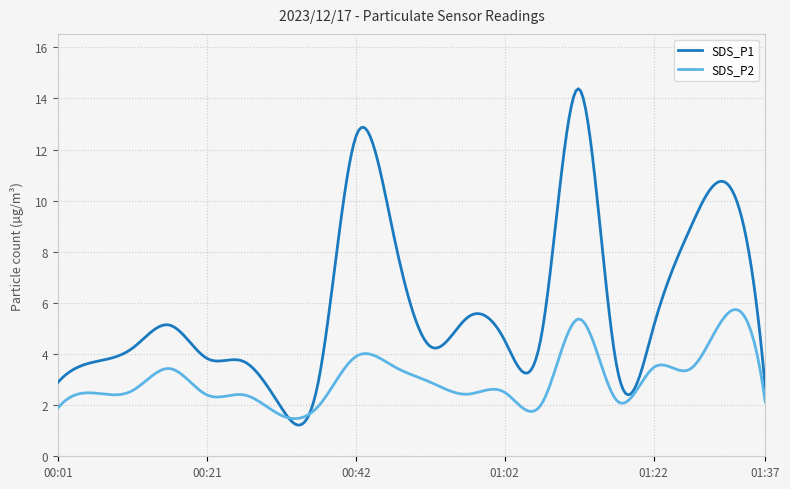

Which series has the largest range (max minus min)?

SDS_P1